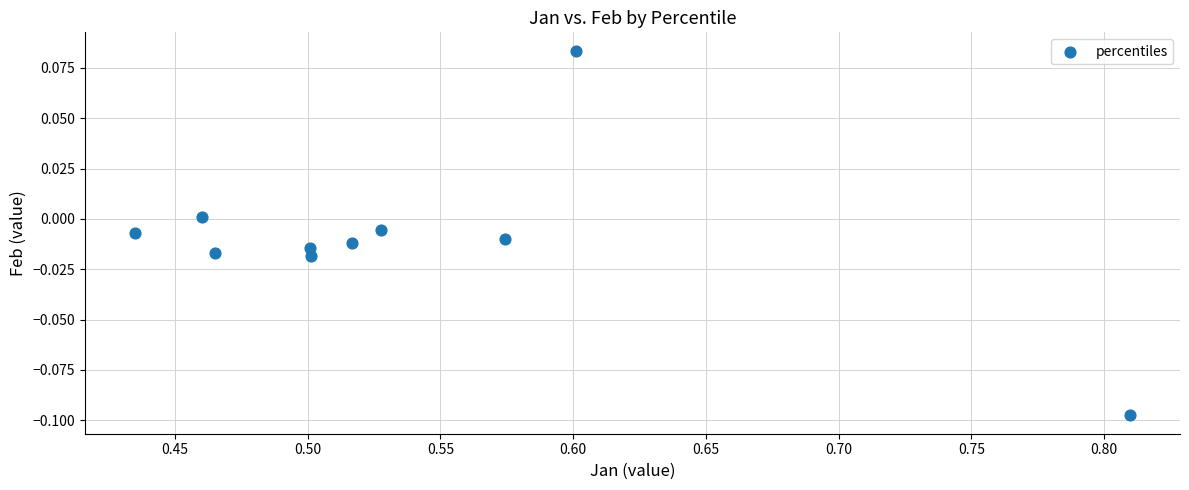

What is the range of X values (max minus min)?

0.4